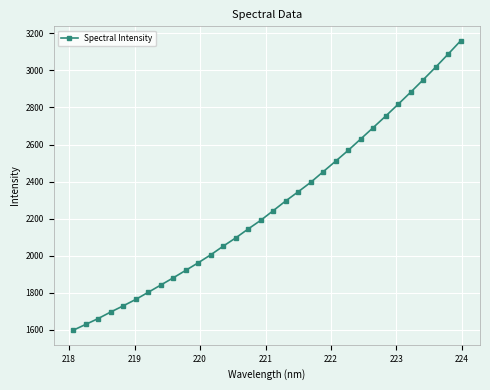

How many lines are shown in the chart?

1